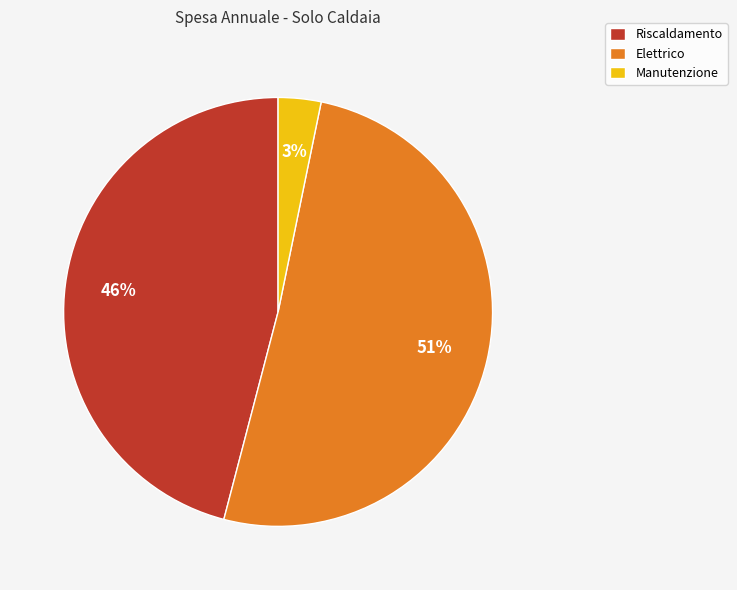

What is the largest slice in the pie chart?

Elettrico